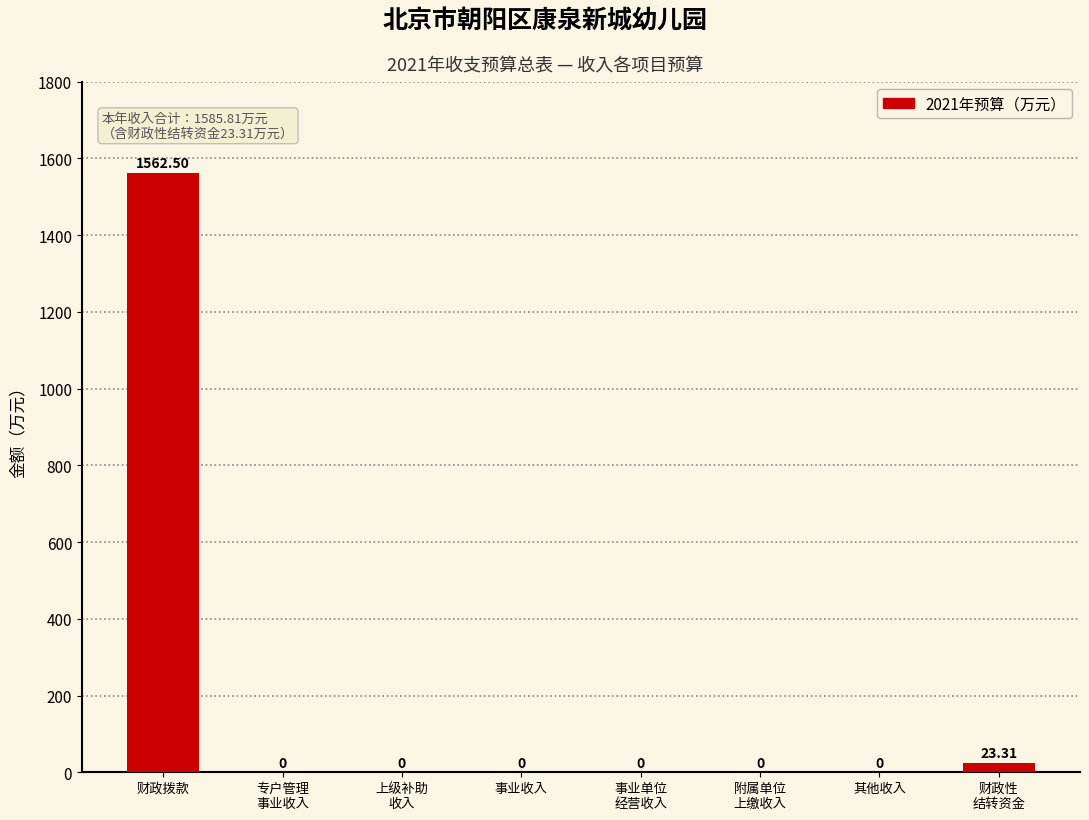

How many categories are shown in the chart?

8